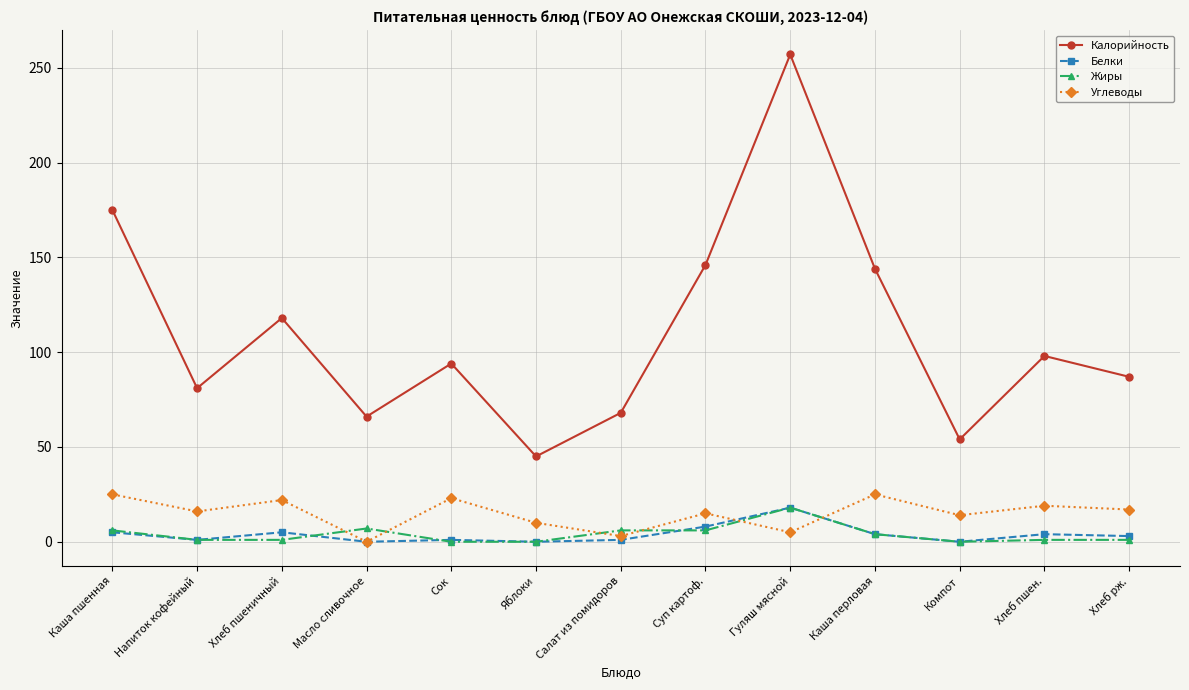

Which label corresponds to the largest value in the chart?

Гуляш мясной